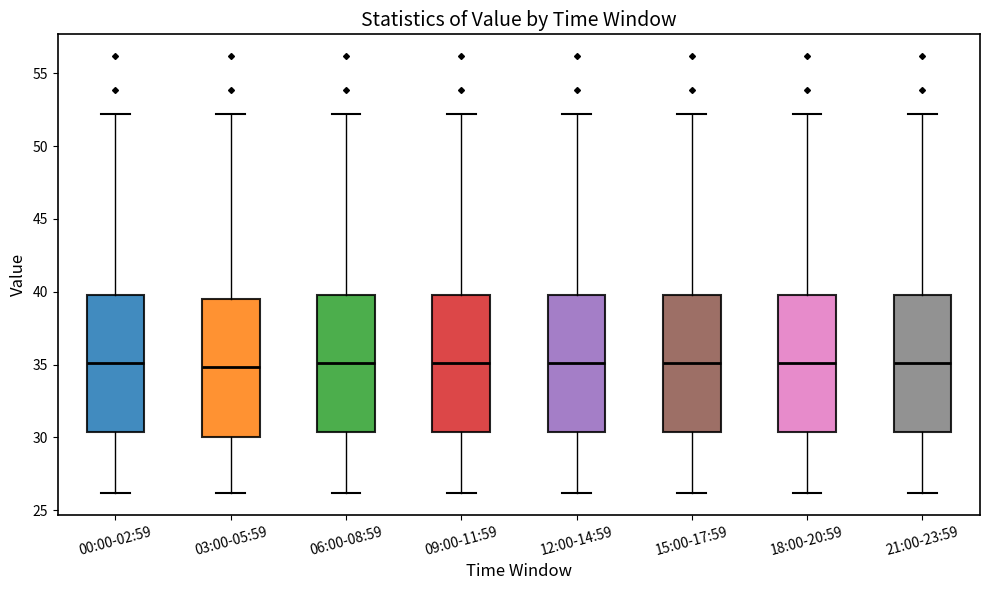

Reading left to right, transcribe this box plot: for each box, give where its median line is, the range the box spans, and where its two whiskers end, as read against the y-axis. The values are not printed on the chart, so give them approximately, as read against the axis.

00:00-02:59: median 35.0, box 30.5 to 40.0, whiskers 26.0 to 52.0
03:00-05:59: median 35.0, box 30.0 to 39.5, whiskers 26.0 to 52.0
06:00-08:59: median 35.0, box 30.5 to 40.0, whiskers 26.0 to 52.0
09:00-11:59: median 35.0, box 30.5 to 40.0, whiskers 26.0 to 52.0
12:00-14:59: median 35.0, box 30.5 to 40.0, whiskers 26.0 to 52.0
15:00-17:59: median 35.0, box 30.5 to 40.0, whiskers 26.0 to 52.0
18:00-20:59: median 35.0, box 30.5 to 40.0, whiskers 26.0 to 52.0
21:00-23:59: median 35.0, box 30.5 to 40.0, whiskers 26.0 to 52.0